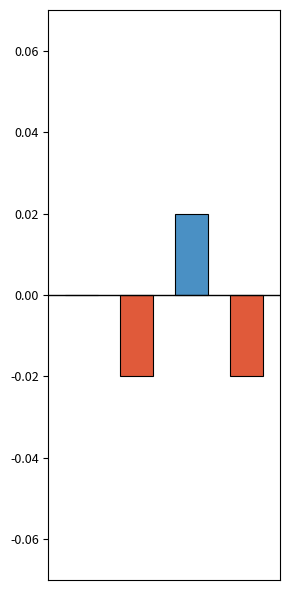

How many groups of bars are there?

4